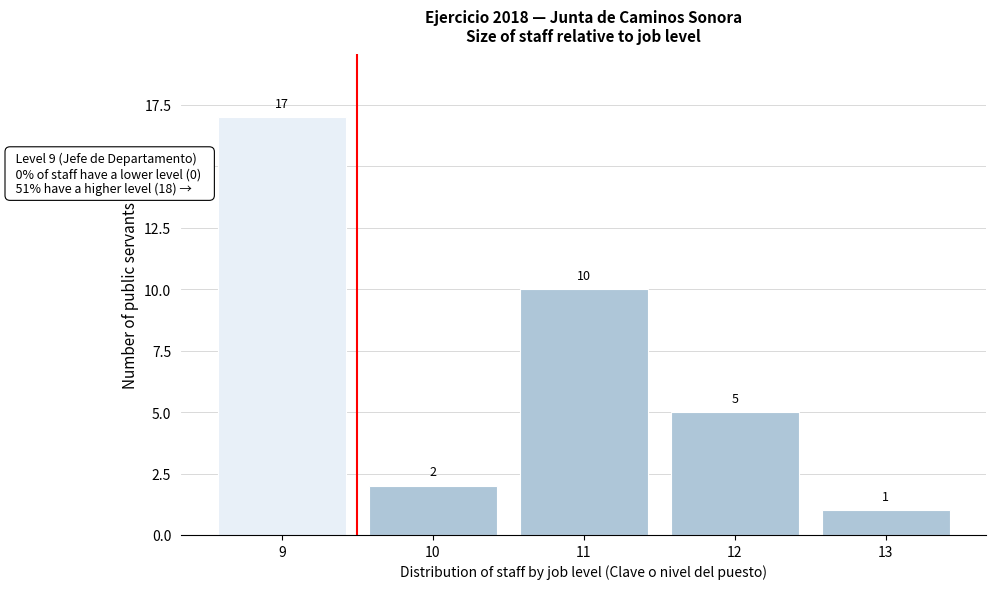

Reading left to right, list all the values displayed in this chart.

17	2	10	5	1